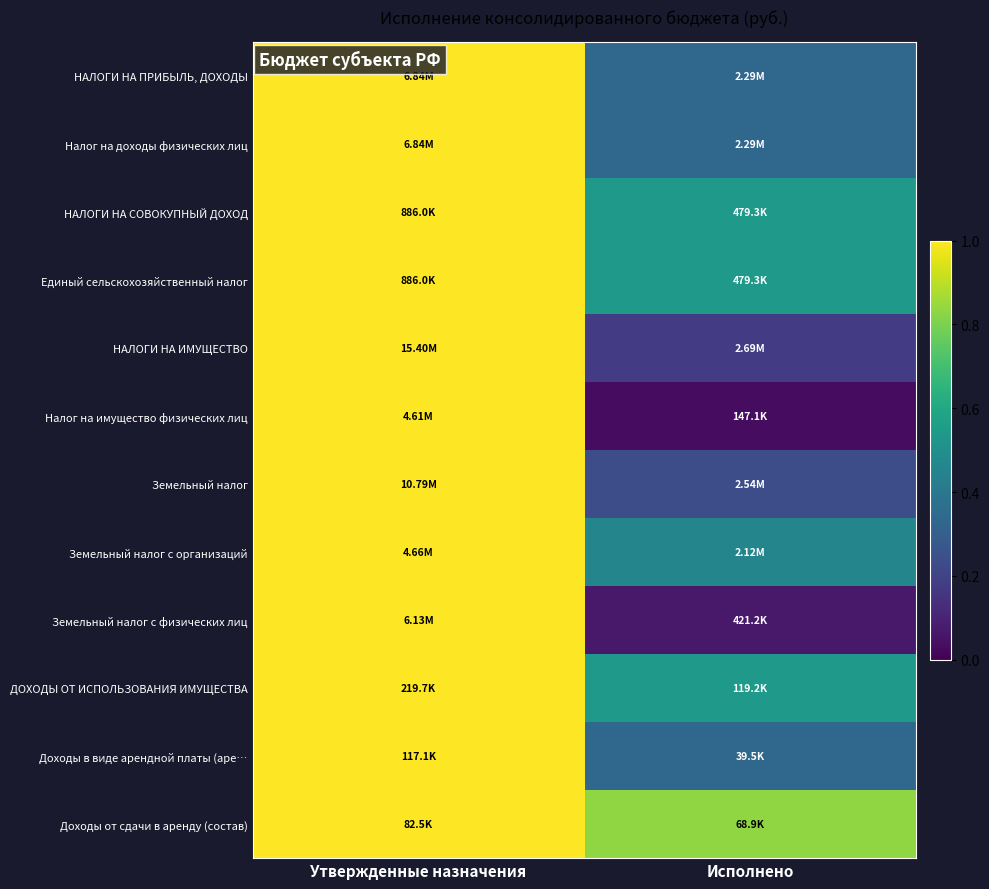

Reading right to left, list all the values displayed in this chart.

НАЛОГИ НА ПРИБЫЛЬ, ДОХОДЫ: Исполнено=0.3	Утвержденные назначения=1.0
Налог на доходы физических лиц: Исполнено=0.3	Утвержденные назначения=1.0
НАЛОГИ НА СОВОКУПНЫЙ ДОХОД: Исполнено=0.5	Утвержденные назначения=1.0
Единый сельскохозяйственный налог: Исполнено=0.5	Утвержденные назначения=1.0
НАЛОГИ НА ИМУЩЕСТВО: Исполнено=0.2	Утвержденные назначения=1.0
Налог на имущество физических лиц: Исполнено=0.0	Утвержденные назначения=1.0
Земельный налог: Исполнено=0.2	Утвержденные назначения=1.0
Земельный налог с организаций: Исполнено=0.5	Утвержденные назначения=1.0
Земельный налог с физических лиц: Исполнено=0.1	Утвержденные назначения=1.0
ДОХОДЫ ОТ ИСПОЛЬЗОВАНИЯ ИМУЩЕСТВА: Исполнено=0.5	Утвержденные назначения=1.0
Доходы в виде арендной платы (аре…: Исполнено=0.3	Утвержденные назначения=1.0
Доходы от сдачи в аренду (состав): Исполнено=0.8	Утвержденные назначения=1.0